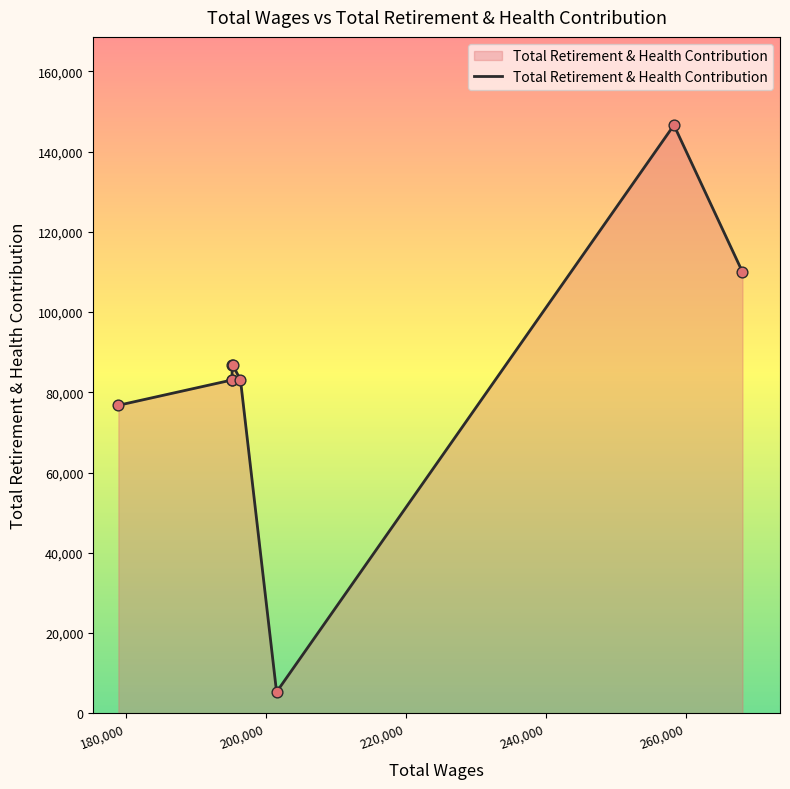

Between 268112.0 and 195206.0, which is larger?

268112.0